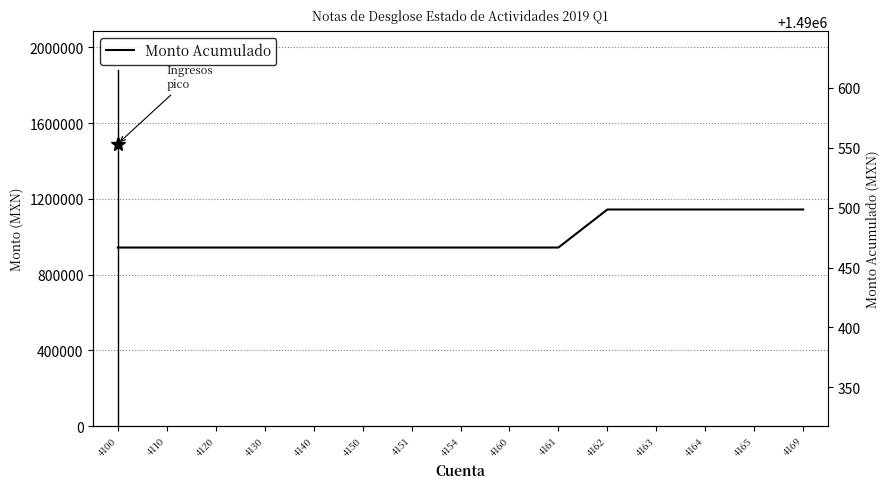

What is the ratio of the value at 4154 to the value at 4140?

1.0